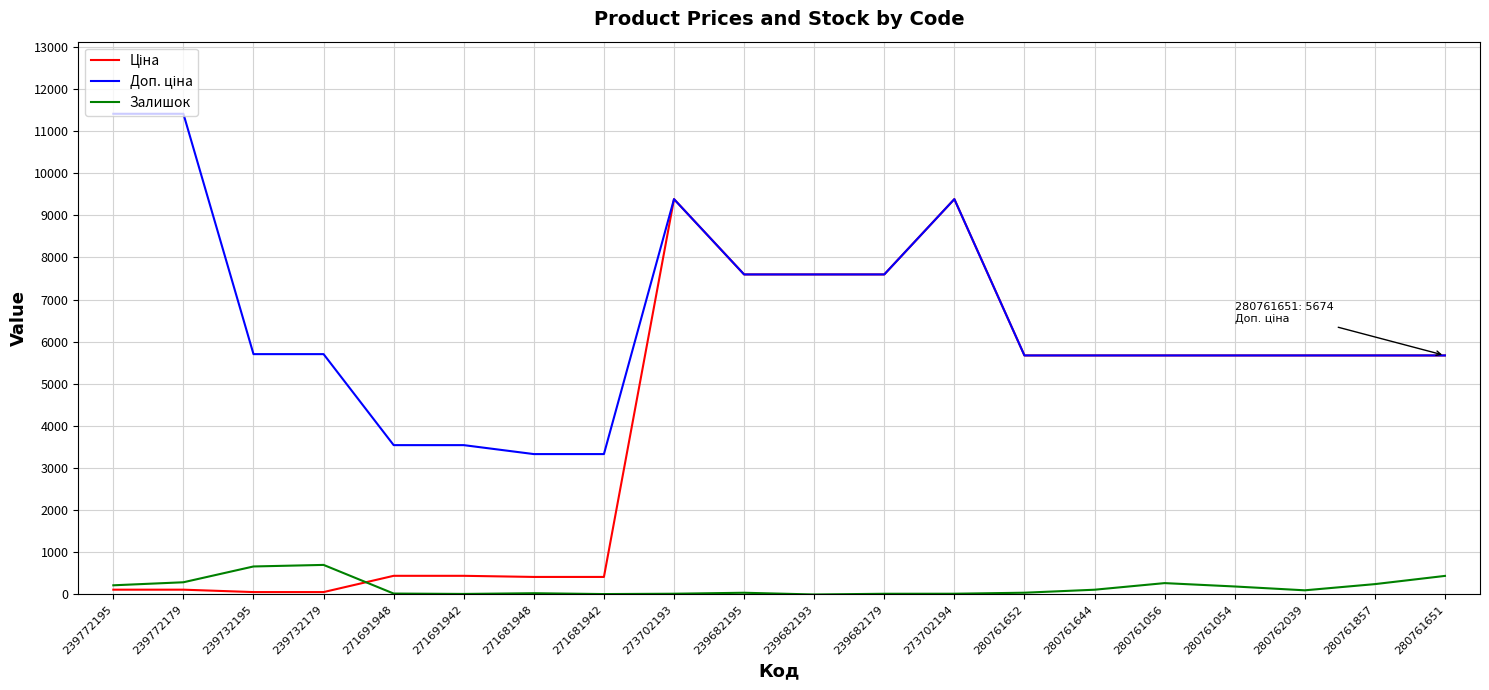

What is the greatest value displayed?

11410.0